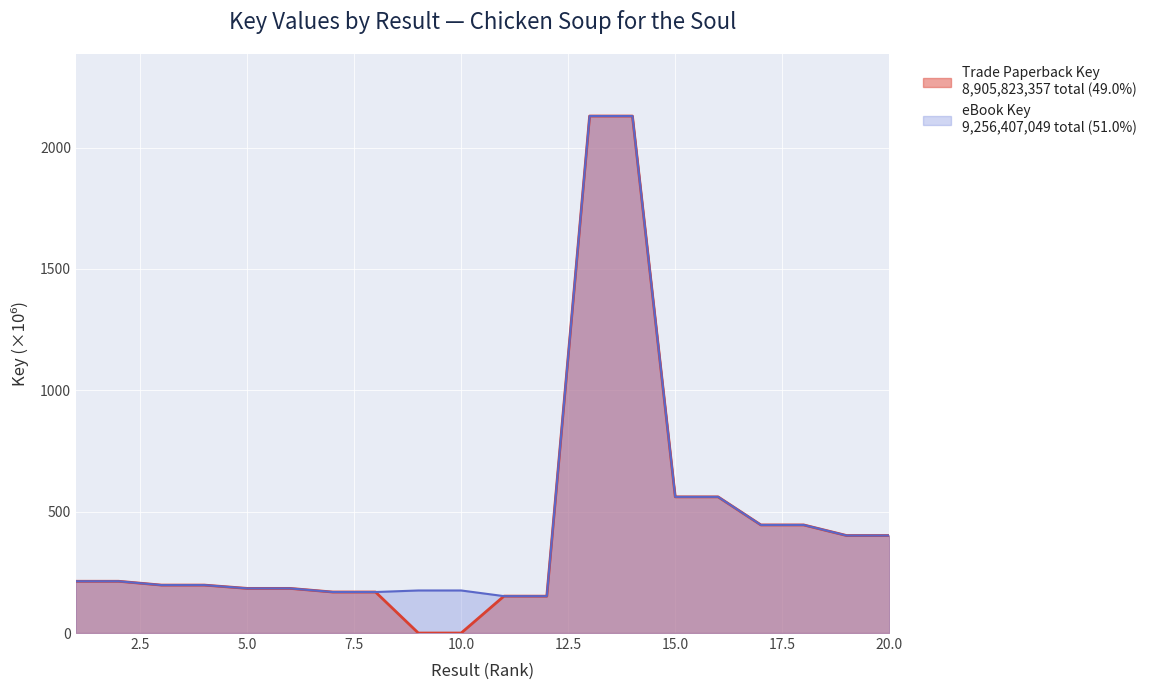

At which label is eBook Key closest to 1140?

15